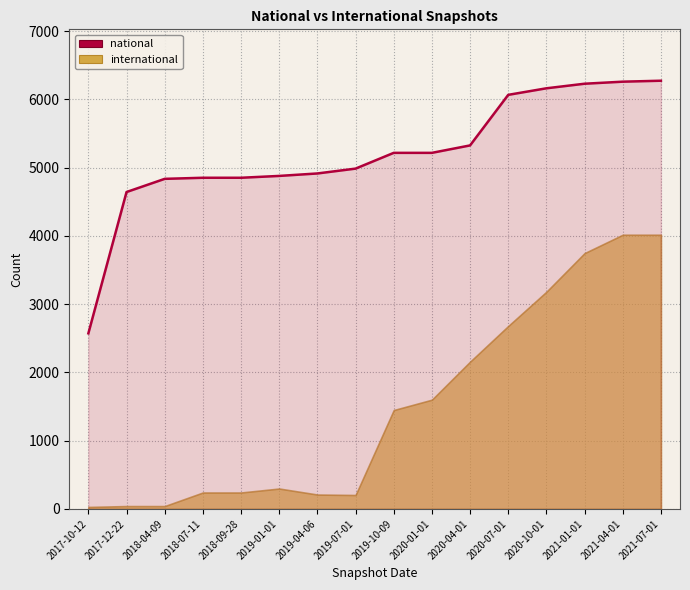

At which category does the chart reach its minimum across all series?

2017-10-12